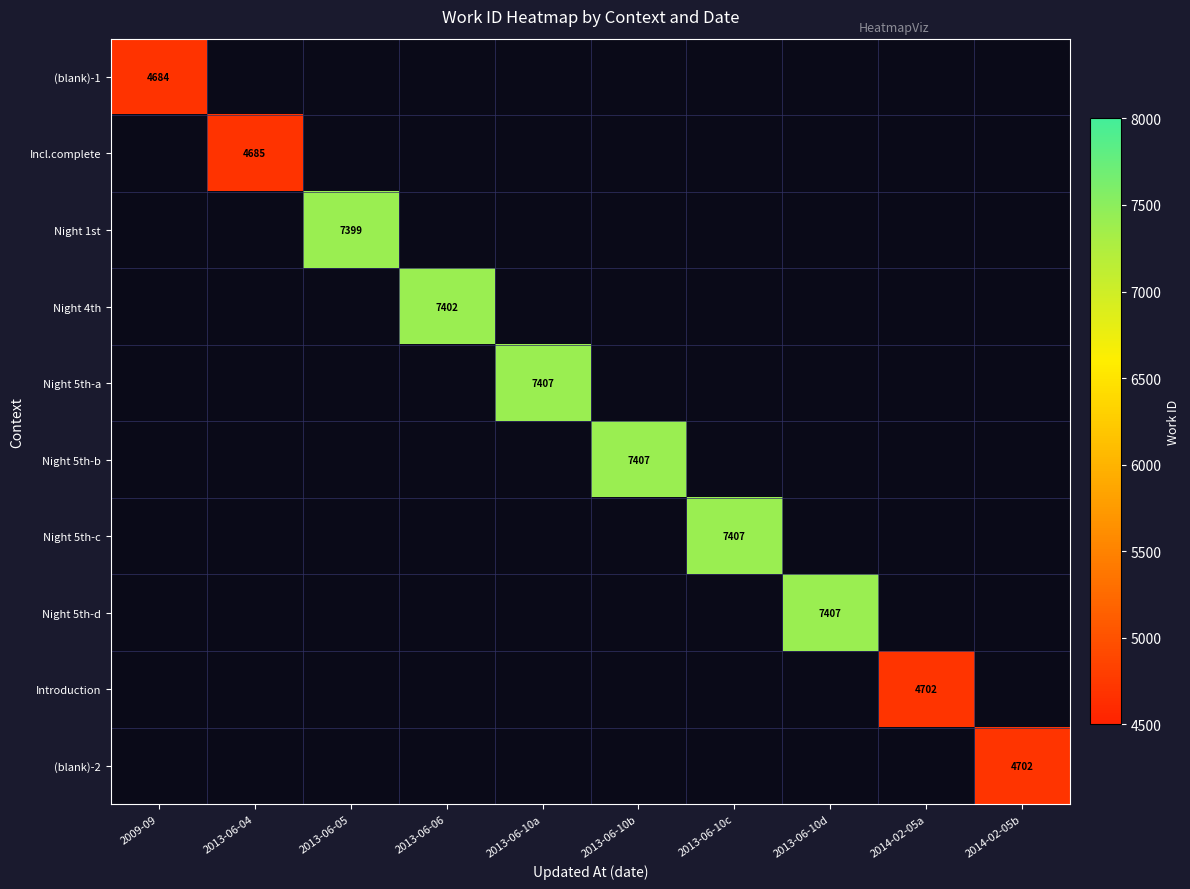

How many categories are shown in the chart?

10